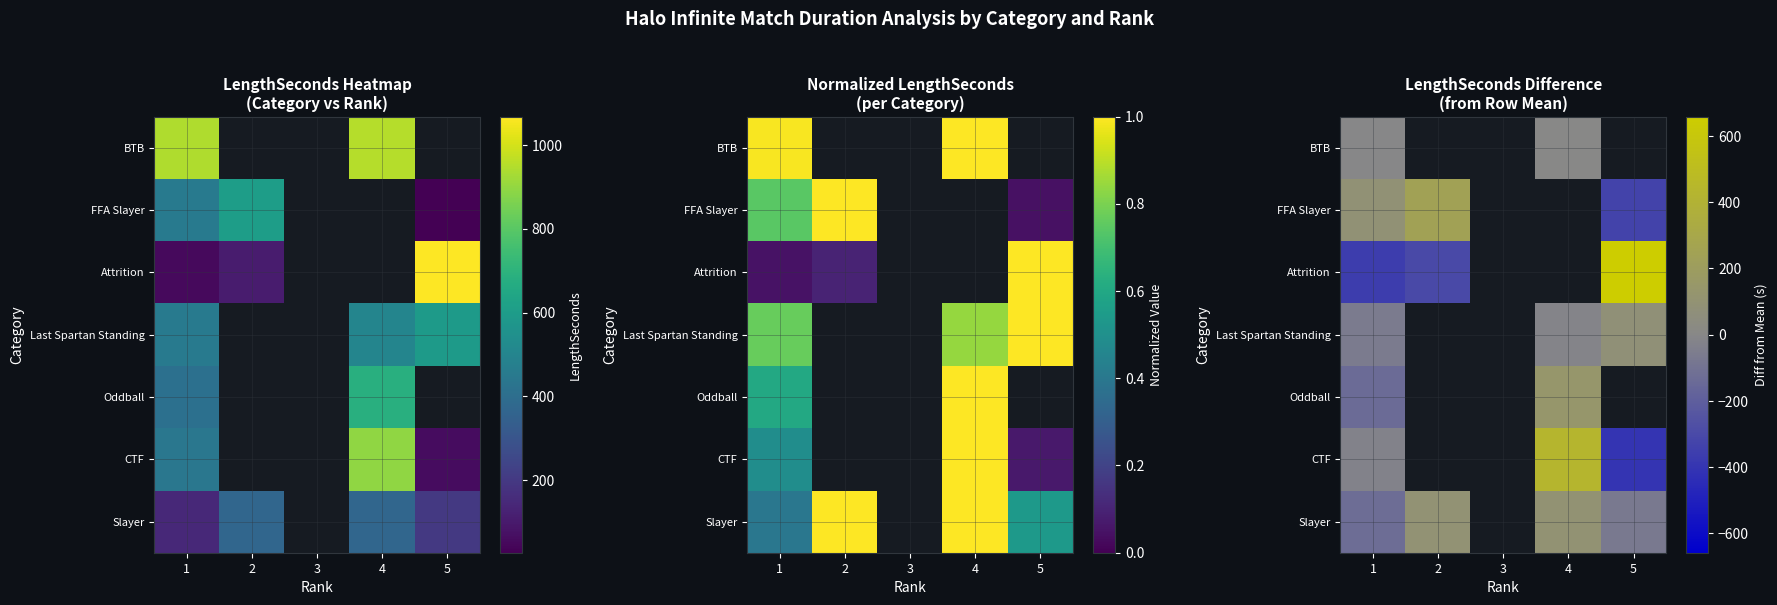

Which category has the lowest value in the FFA Slayer series?

5